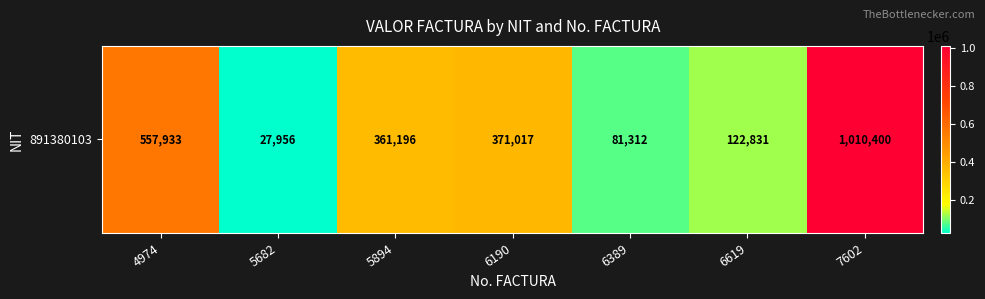

What is the greatest value displayed?

1010400